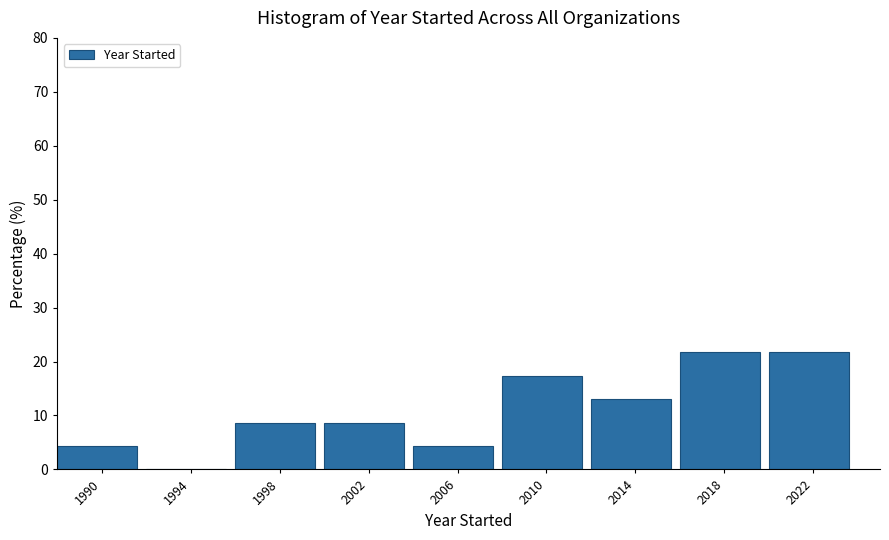

How tall is the bar that spans 1988 to 1992 on the x-axis? The values are not printed on the chart, so give them approximately, as read against the axis.

4